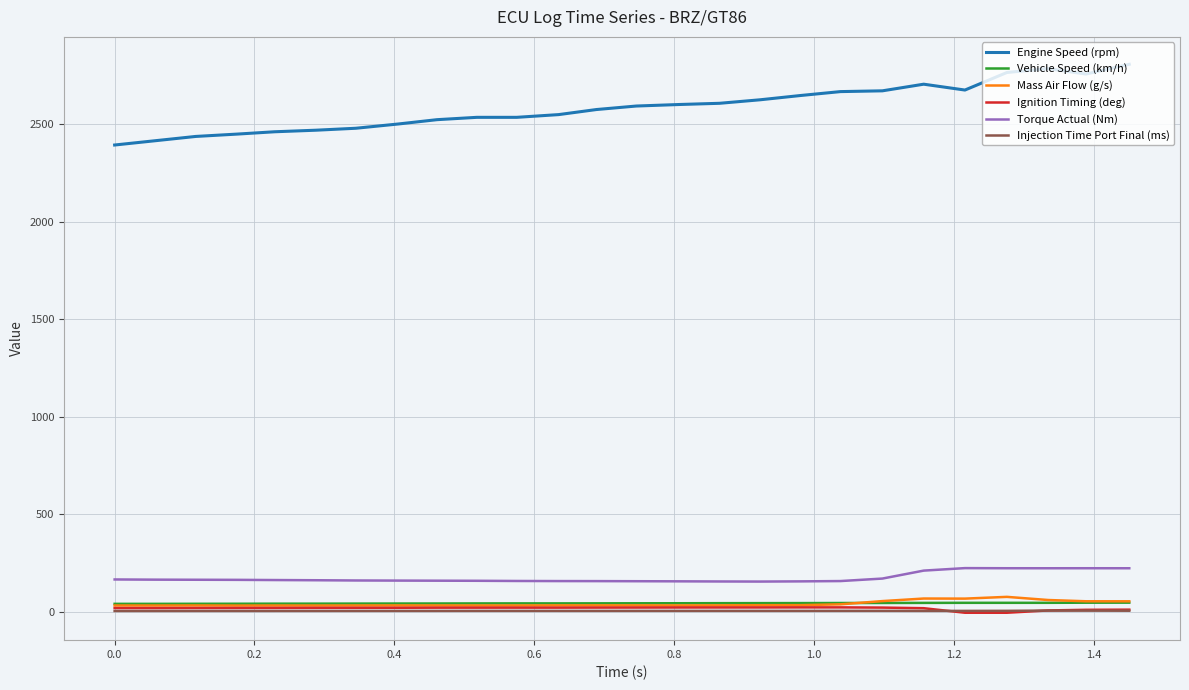

True or false: Engine Speed (rpm) and Vehicle Speed (km/h) intersect in this chart.

False